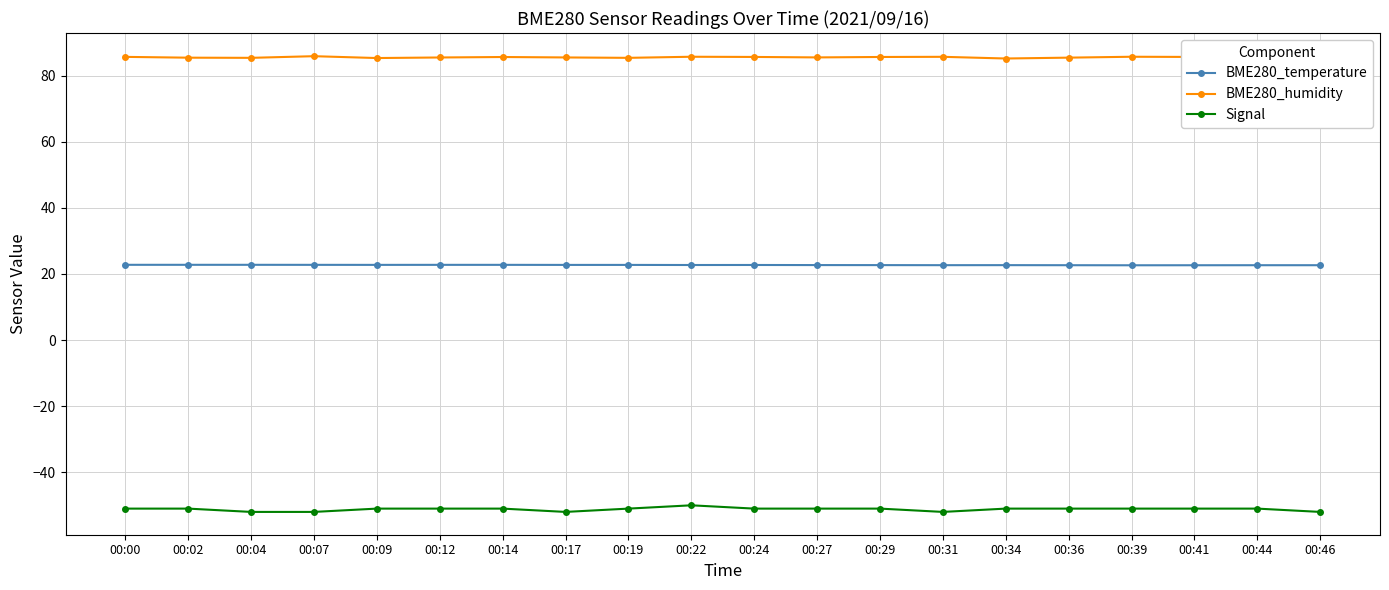

Which has a higher value, 00:27 or 00:19?

00:19